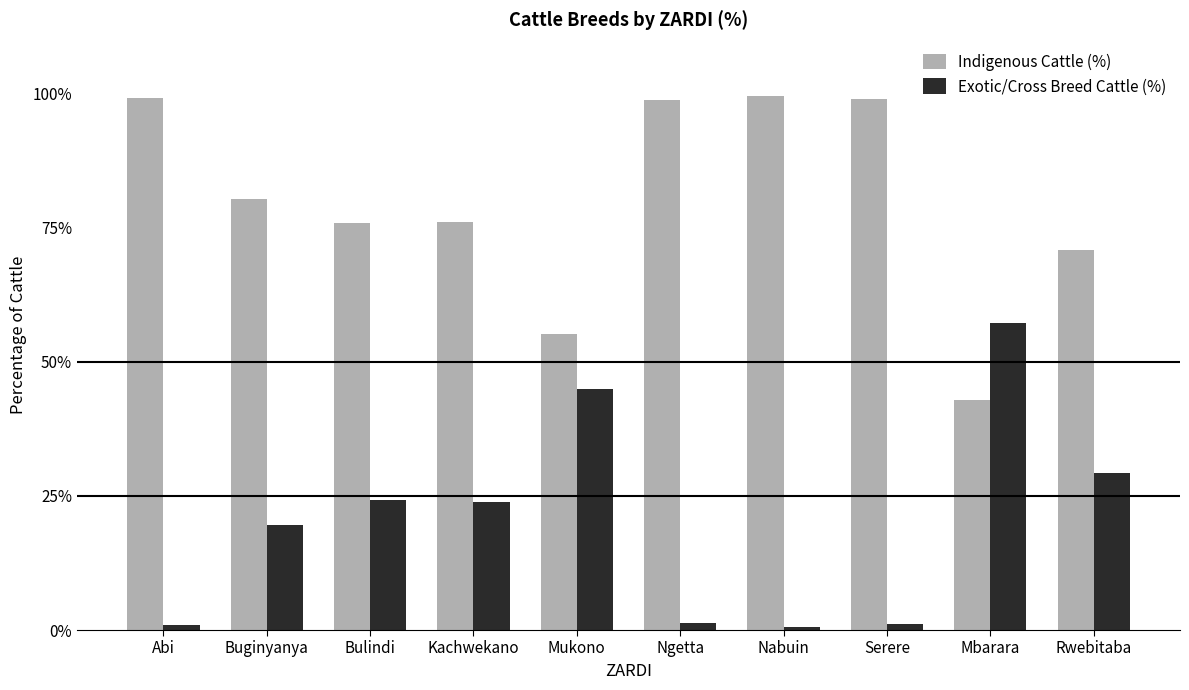

At how many categories does at least one series exceed 95?

4